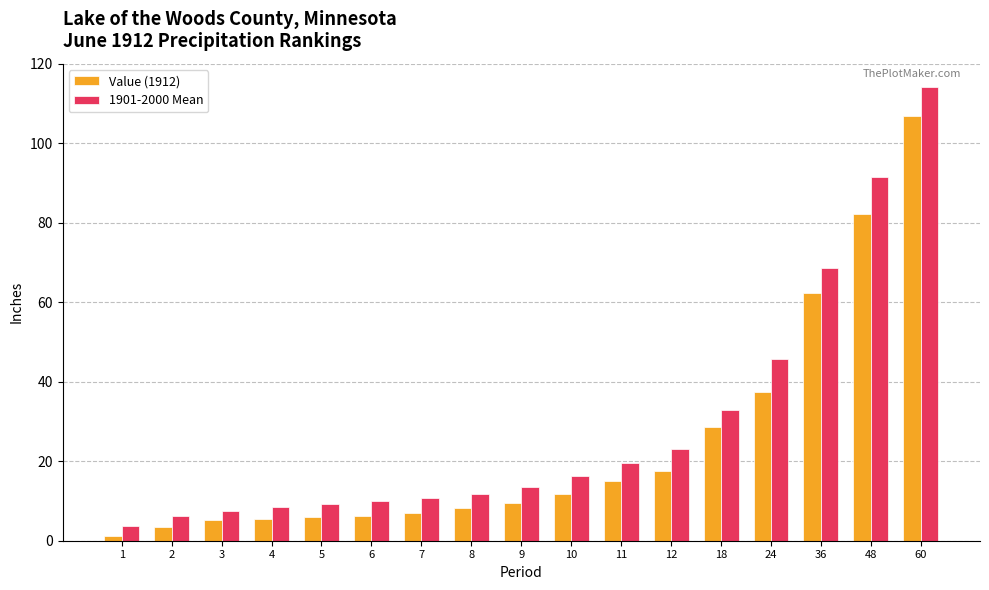

Which series has the largest total across all categories?

1901-2000 Mean